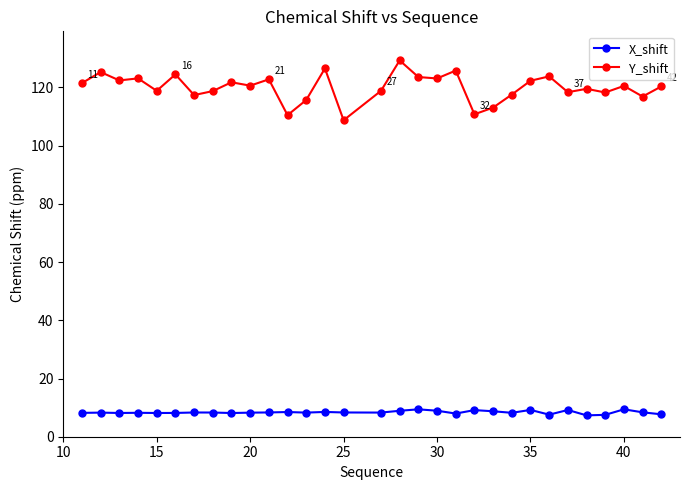

List the series in order of their overall mean, lowest first.

X_shift, Y_shift